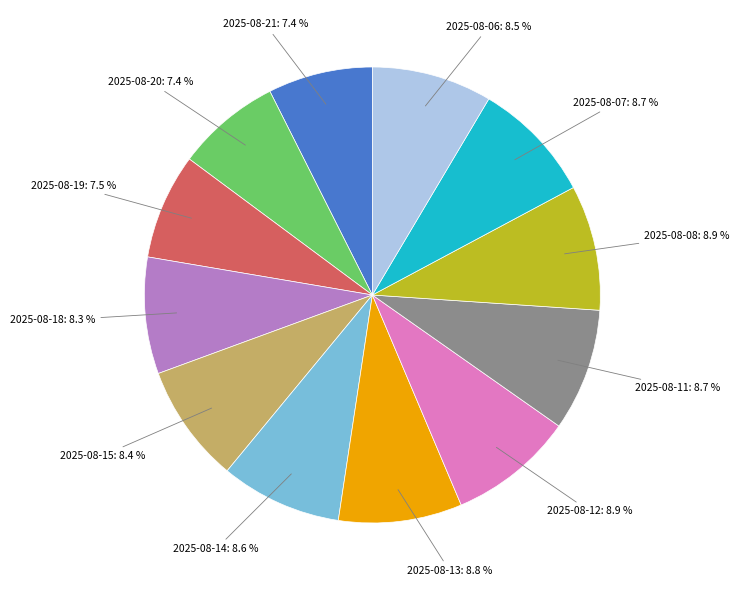

Does any single category account for the majority?

No